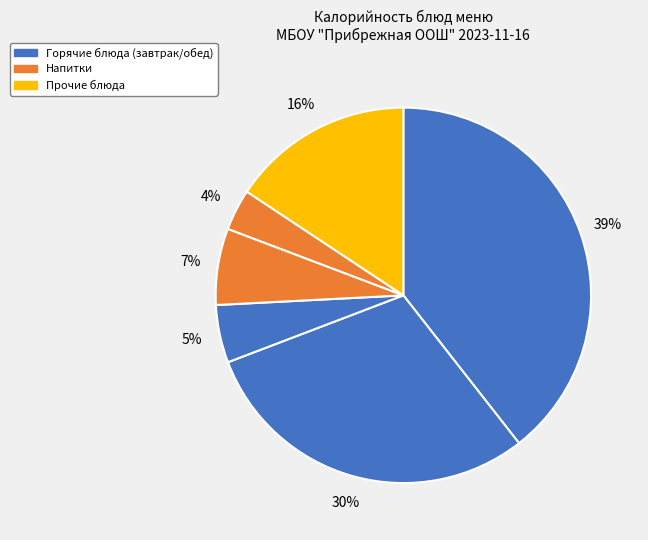

How many segments does this pie chart have?

6